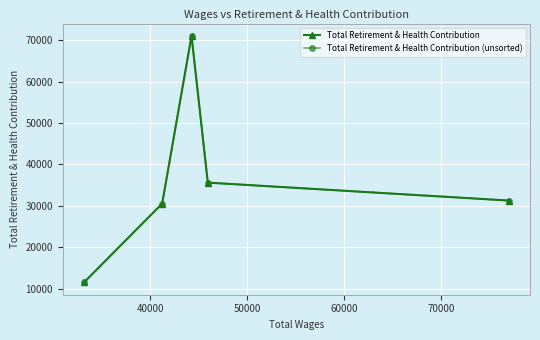

What is the value of the Total Retirement & Health Contribution point at the 3rd from the left?

71037.8